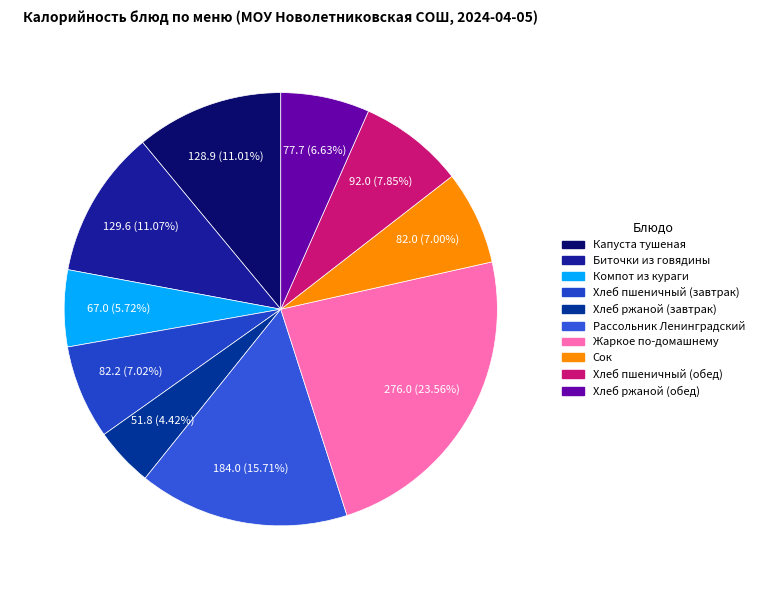

Is Сок the majority of the pie?

No